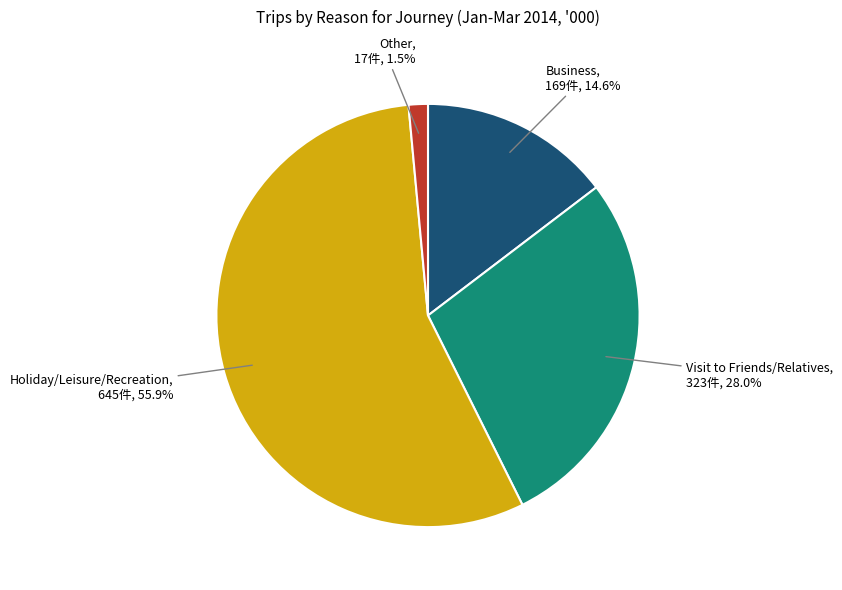

Is there any slice that represents more than half of the pie?

Yes